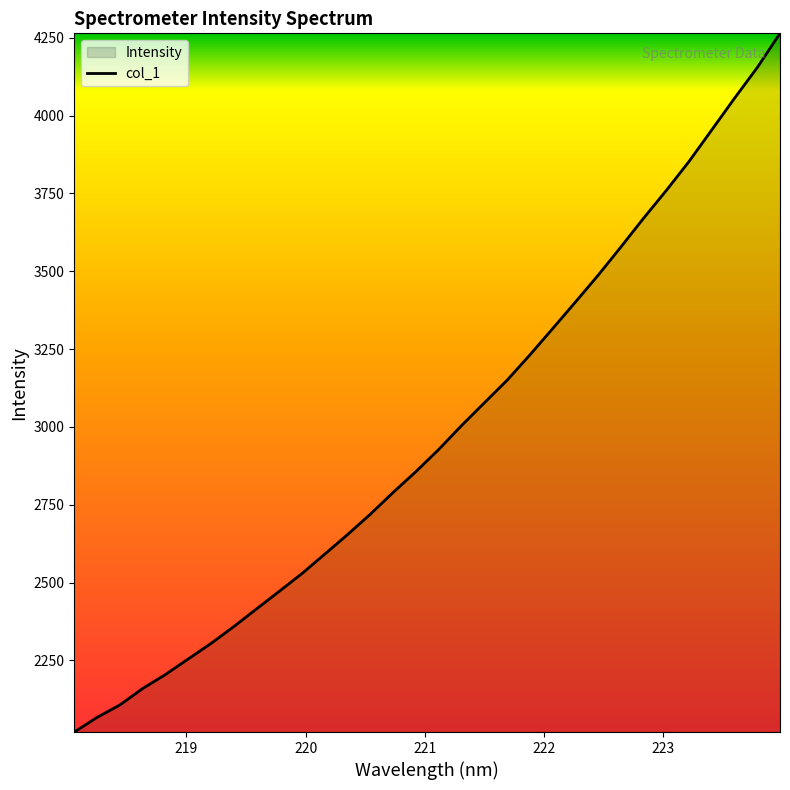

What is the maximum value shown in the chart?

4264.5